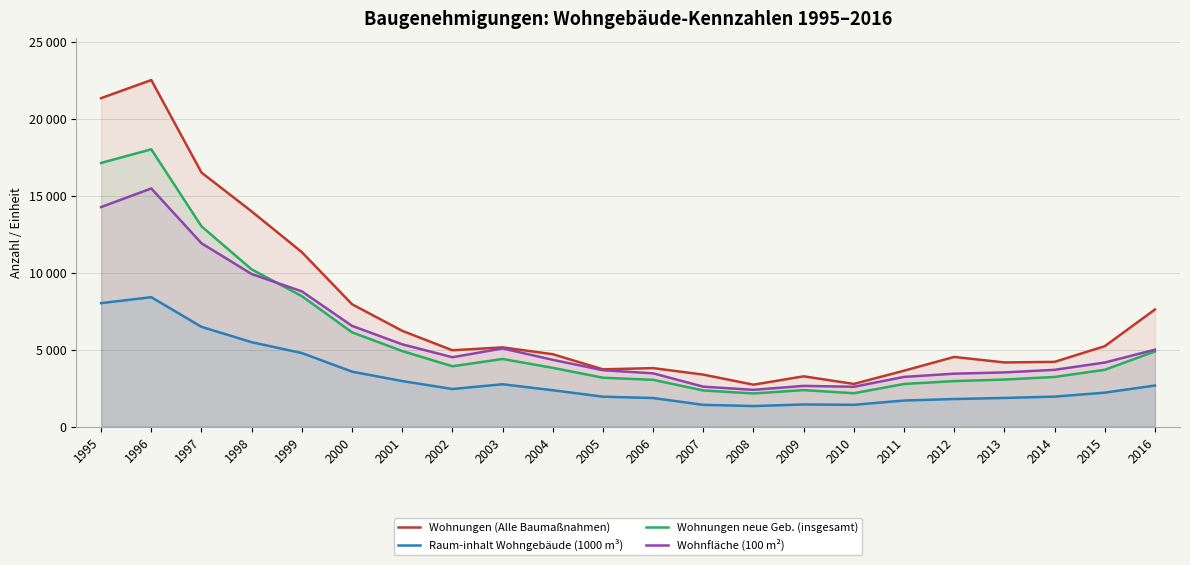

What is the value of the Wohnungen neue Geb. (insgesamt) point at the 15th from the left?

2372